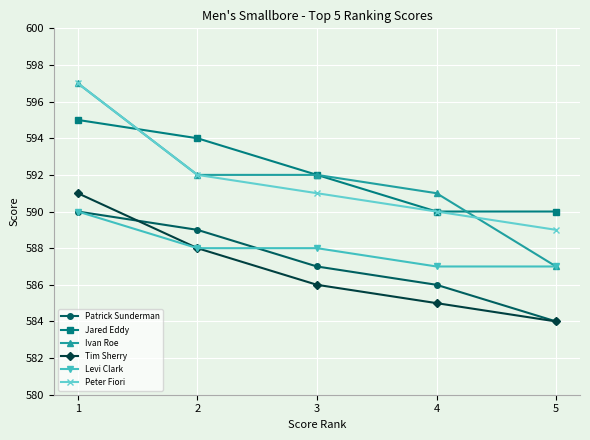

True or false: Tim Sherry has a value of 321 at 3.

False